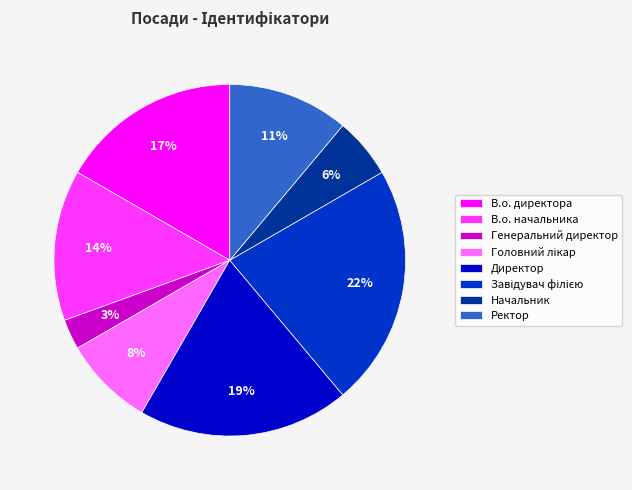

Is there a majority slice in this chart?

No